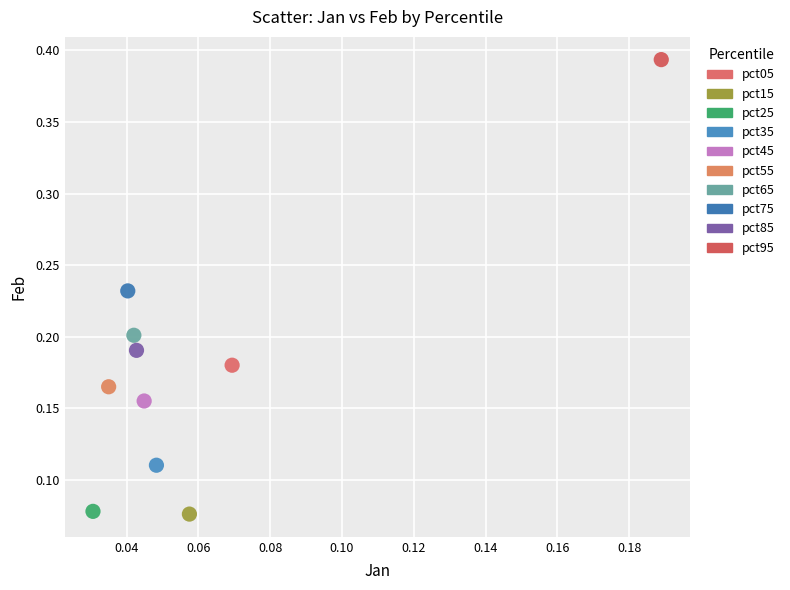

What are all the series names shown in the legend?

pct05, pct15, pct25, pct35, pct45, pct55, pct65, pct75, pct85, pct95